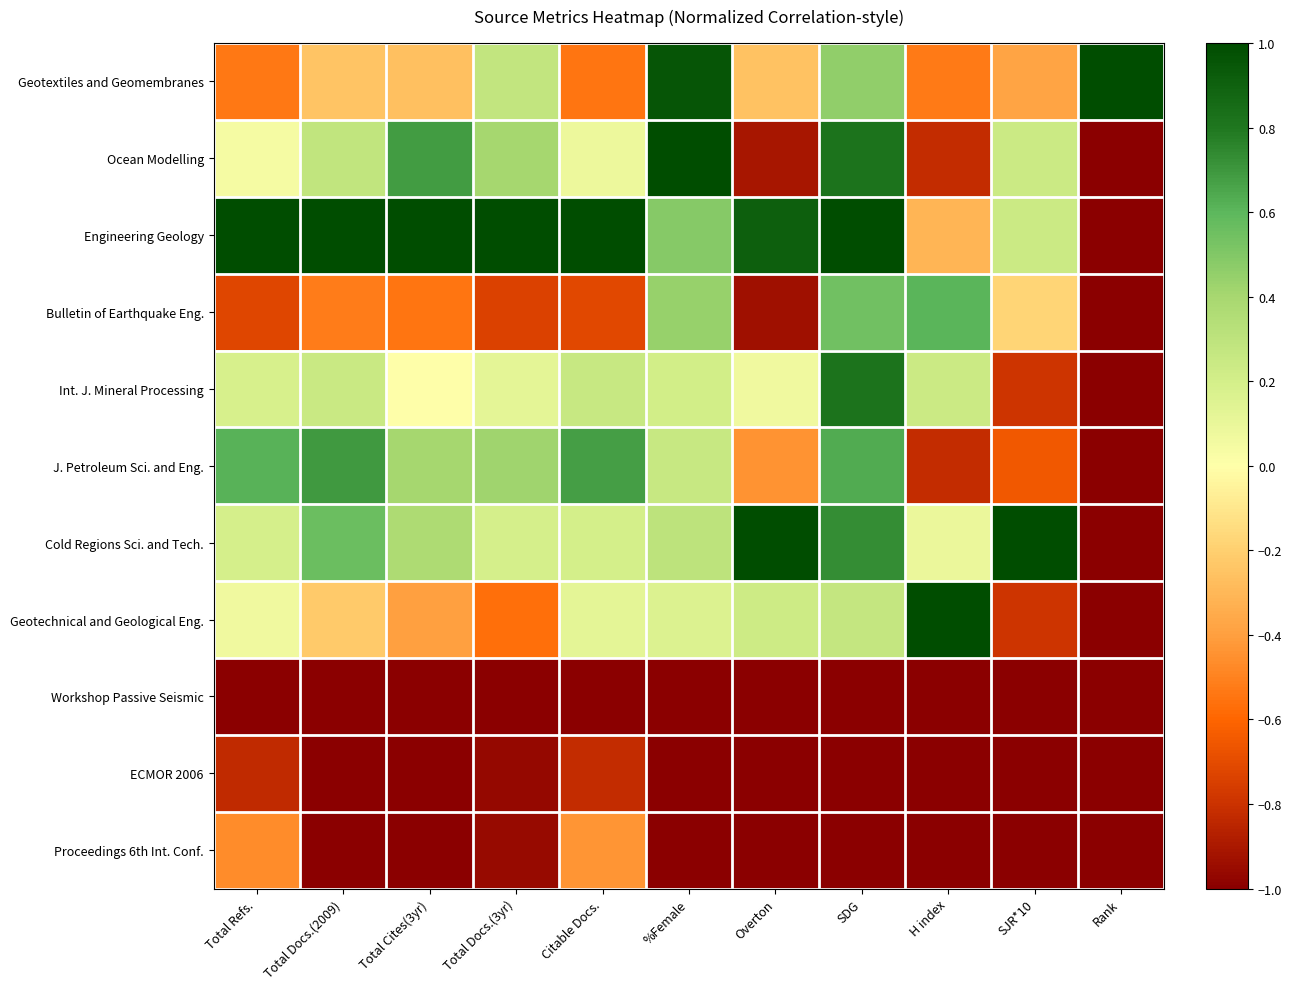

Count the number of categories in the chart.

11